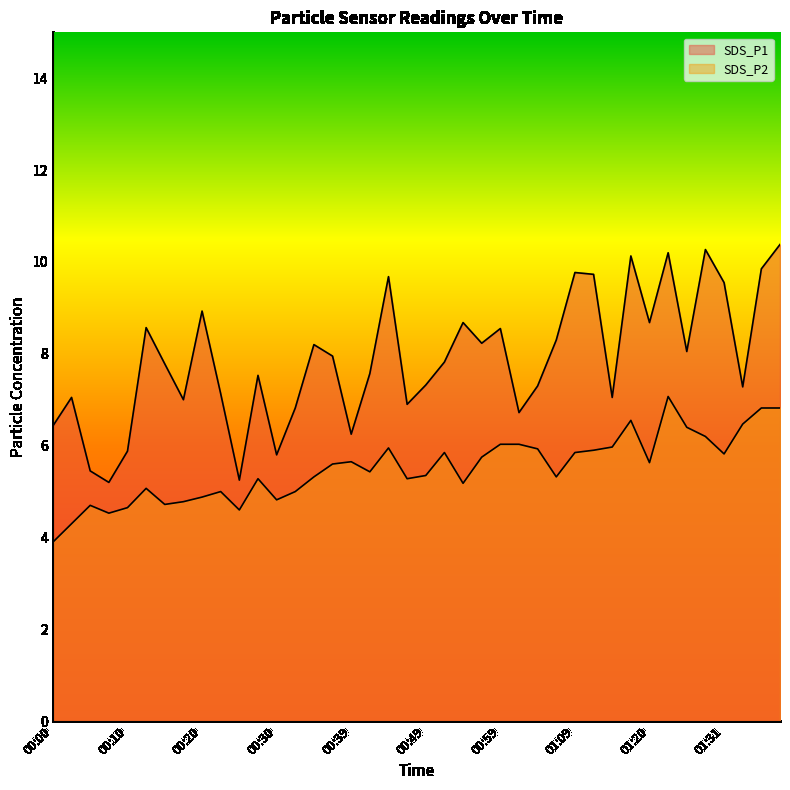

At which category is the sum across all series the highest?

01:23